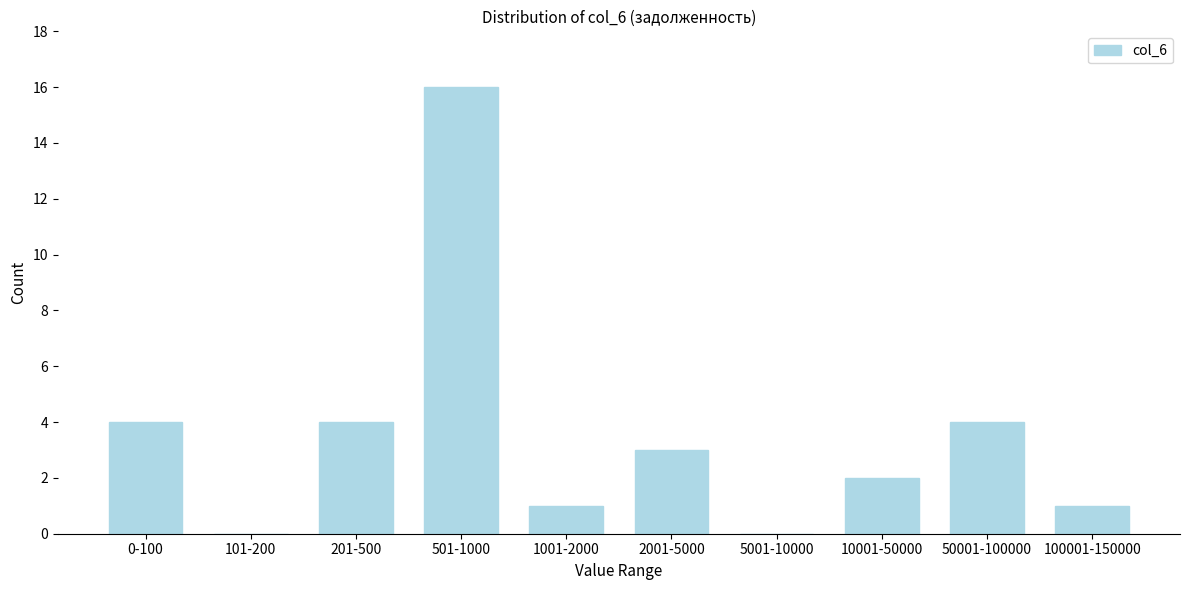

Reading right to left, transcribe all the data shown in this chart.

100001-150000=1	50001-100000=4	10001-50000=2	5001-10000=0	2001-5000=3	1001-2000=1	501-1000=16	201-500=4	101-200=0	0-100=4